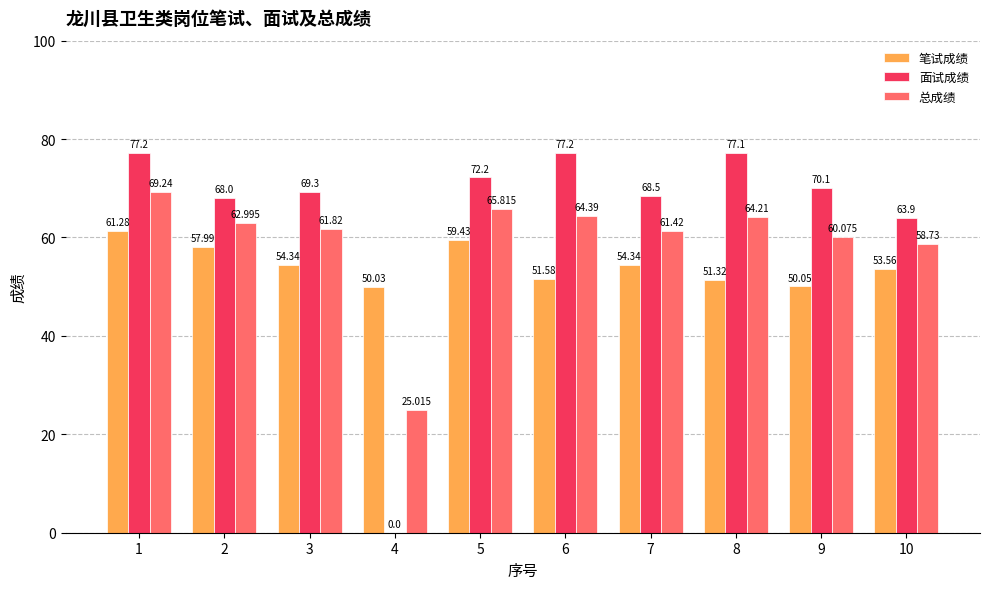

Which series has the largest range (max minus min)?

面试成绩